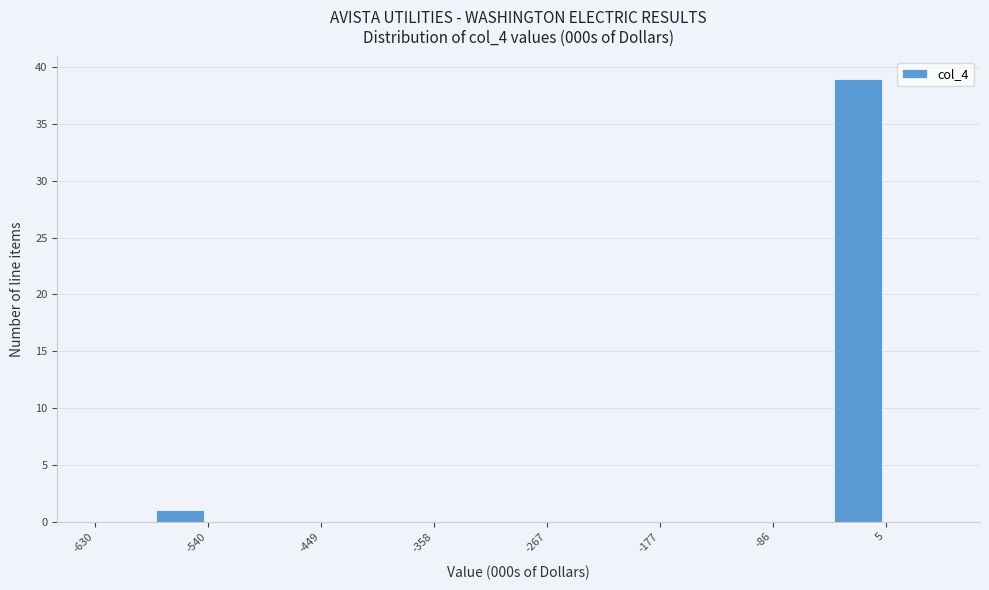

What is the height of the bar covering -580 to -540 on the x-axis? Neither the bar edges nor the heights are printed on the chart, so give them approximately, as read against the axes.

1